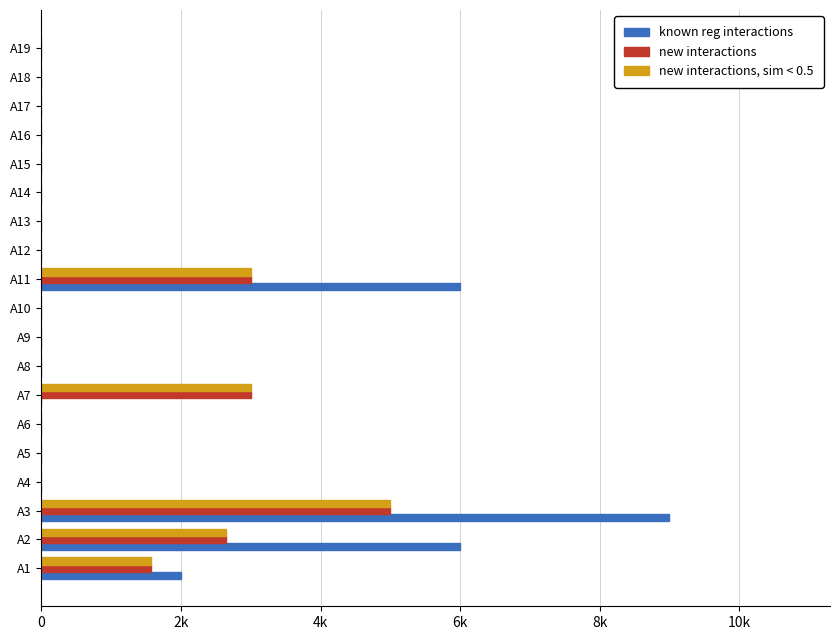

Which series has the largest total across all categories?

known reg interactions